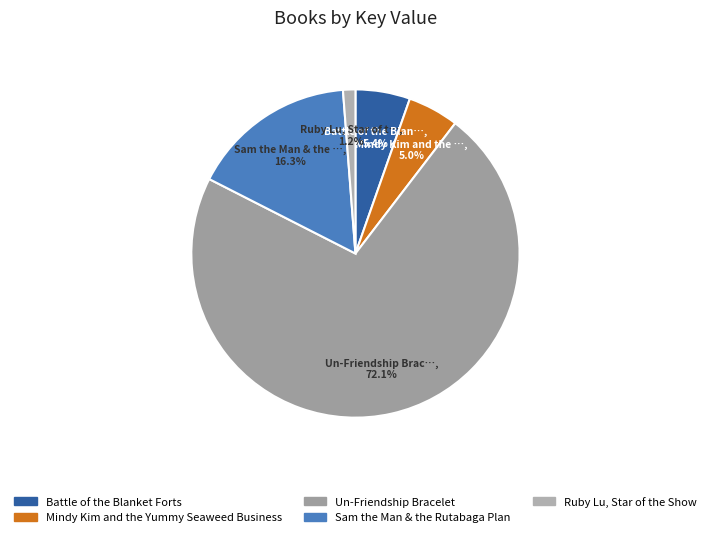

How many slices are in this pie chart?

5